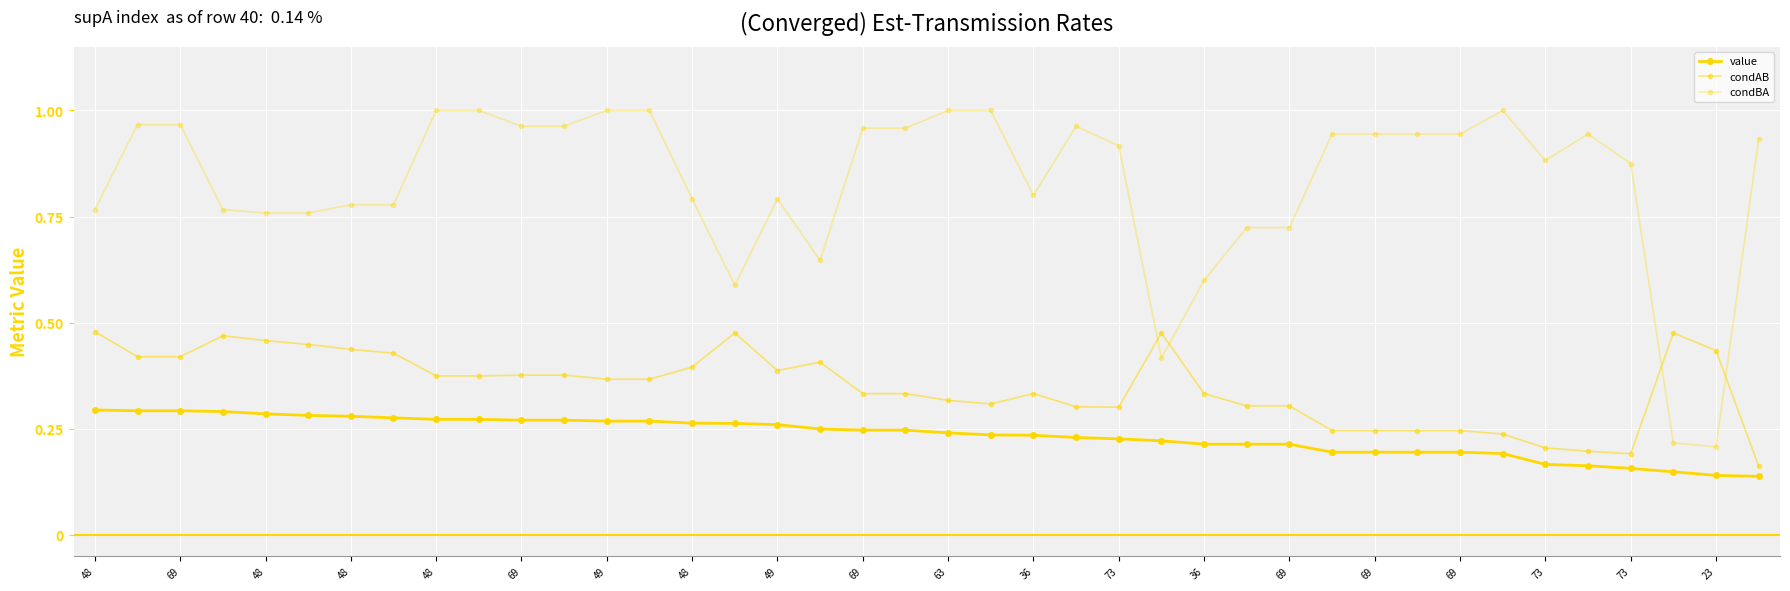

Where is condAB nearest to the value 0?

39